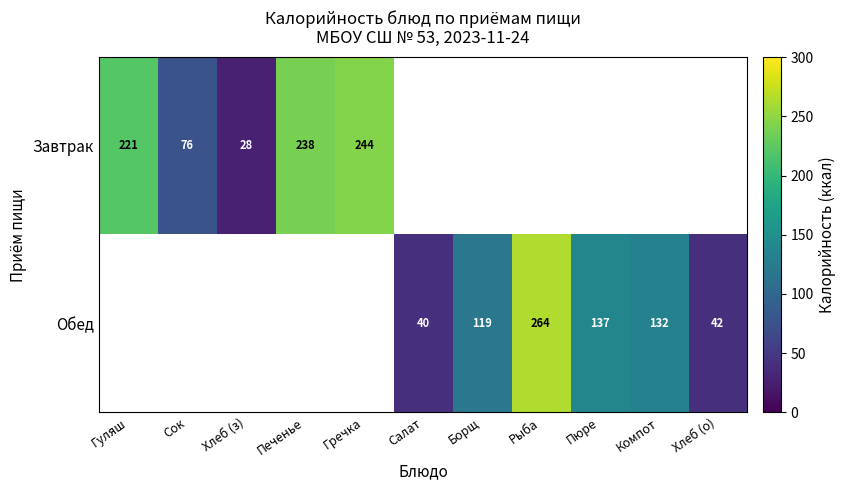

Which label corresponds to the largest value in the chart?

Рыба